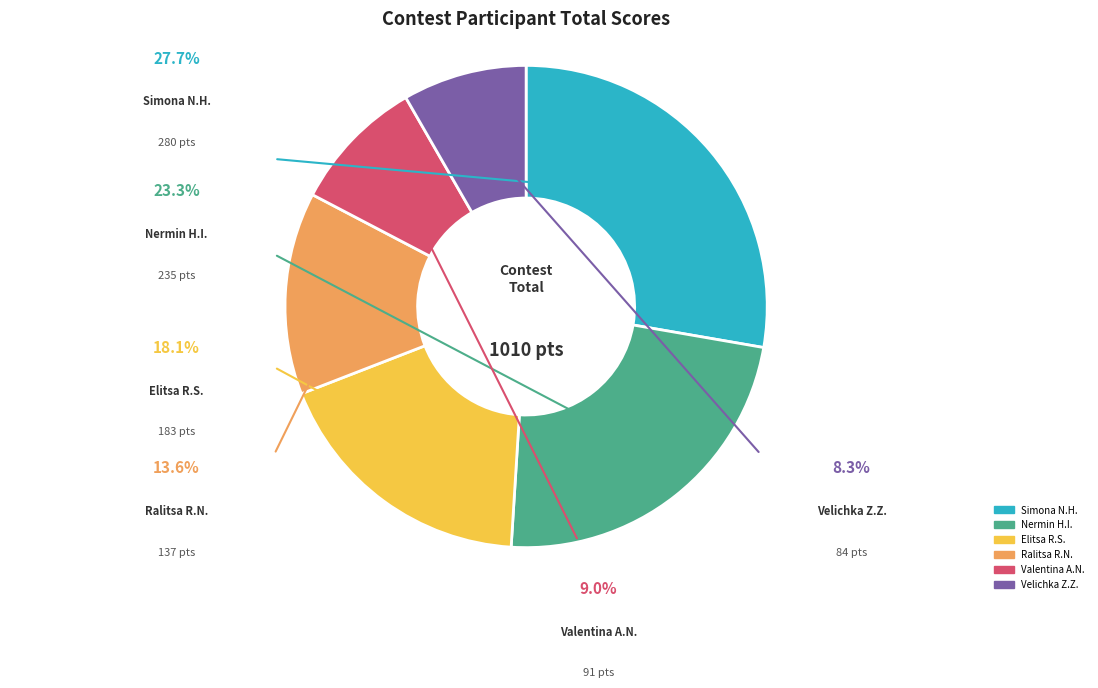

To the nearest percent, what percentage of the pie is Simona Nikolaeva Hristova?

28%